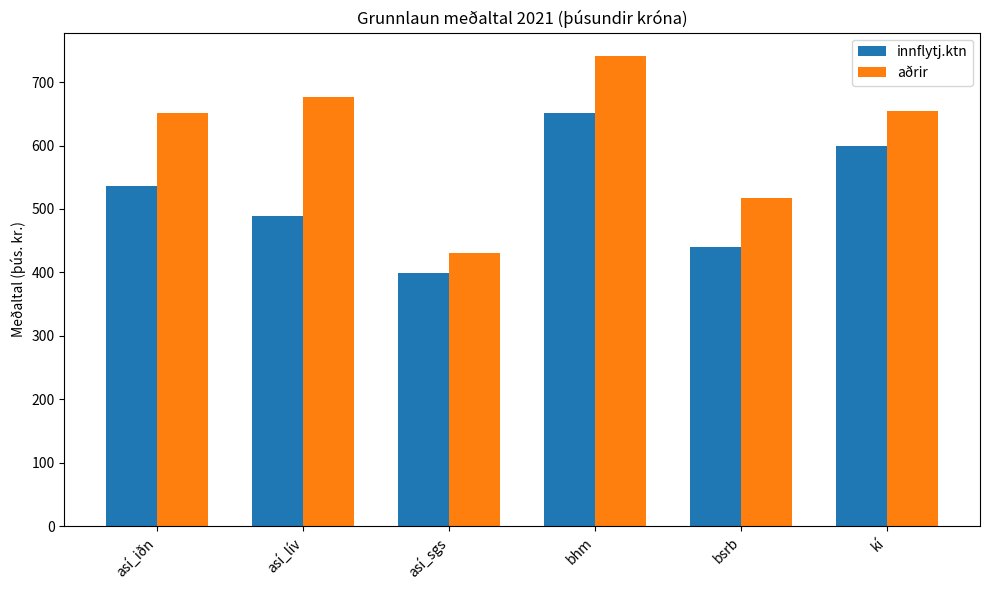

Which series has the largest total across all categories?

aðrir